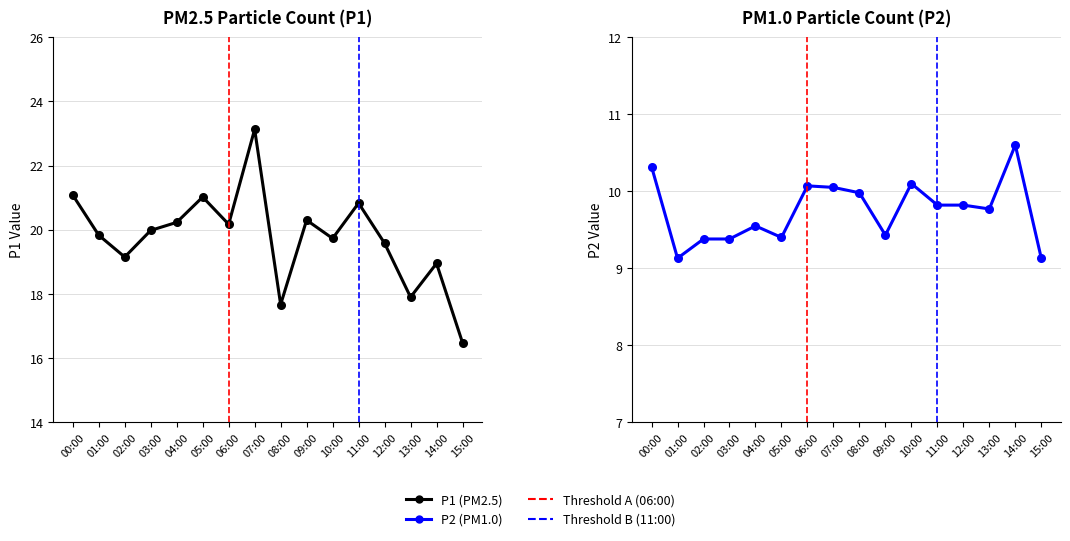

List the series in order of their peak value, highest first.

P1, P2